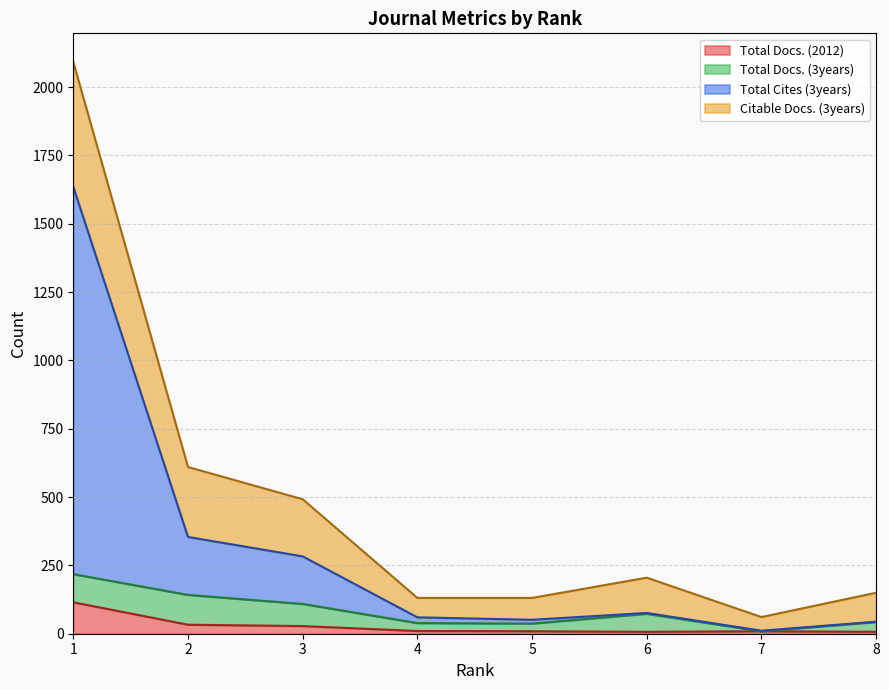

What are all the series names shown in the legend?

Total Docs. (2012), Total Docs. (3years), Total Cites (3years), Citable Docs. (3years)